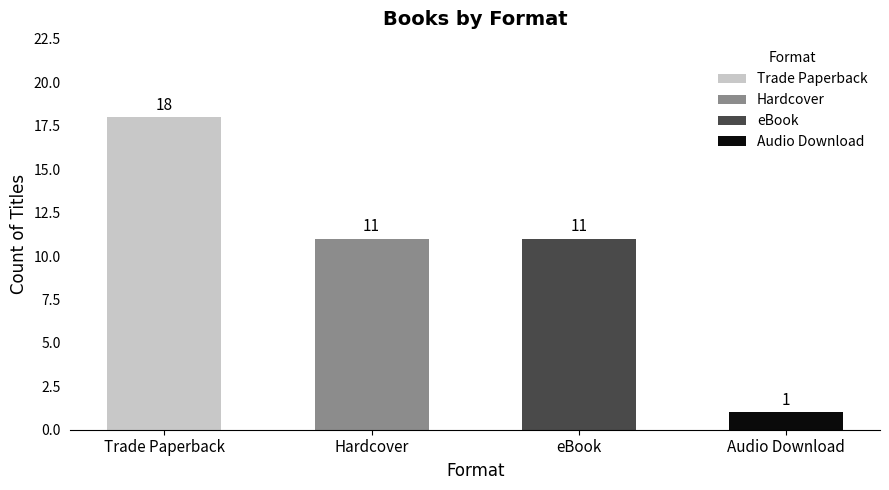

Read the value at Trade Paperback.

18